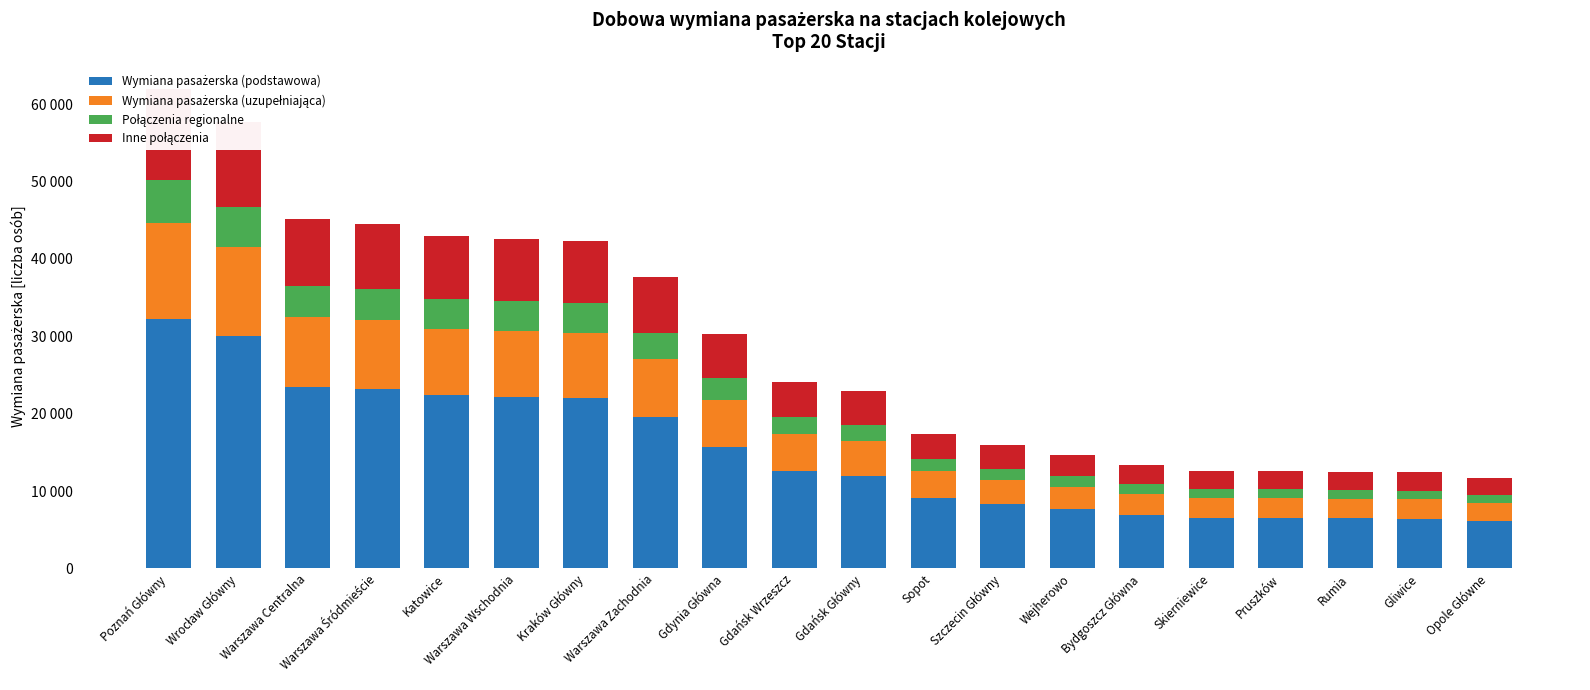

How many data points in Wymiana pasażerska (podstawowa) are less than 12532?

10